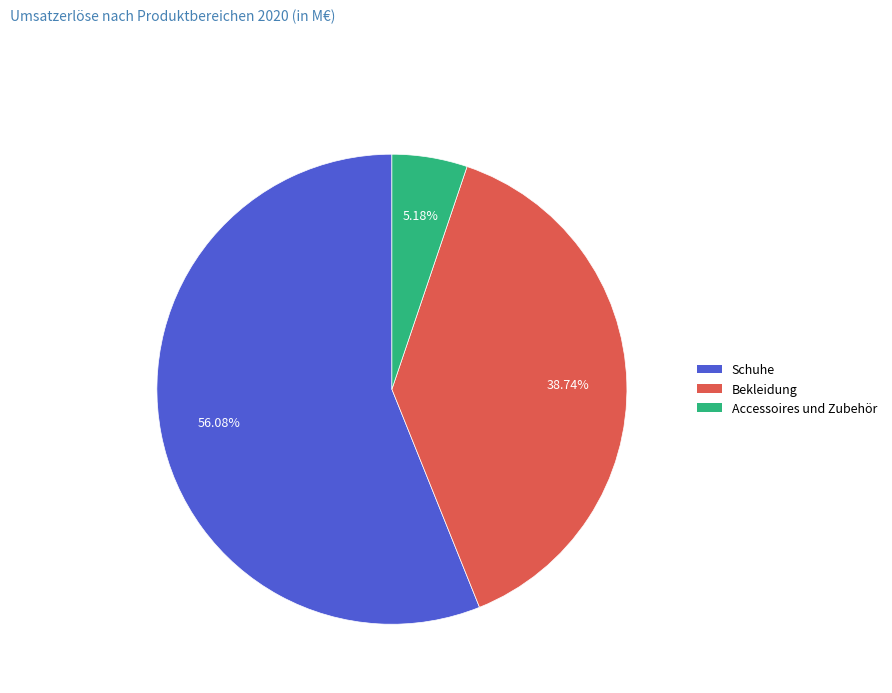

To the nearest percent, what is the combined percentage of Schuhe and Accessoires und Zubehör?

61%